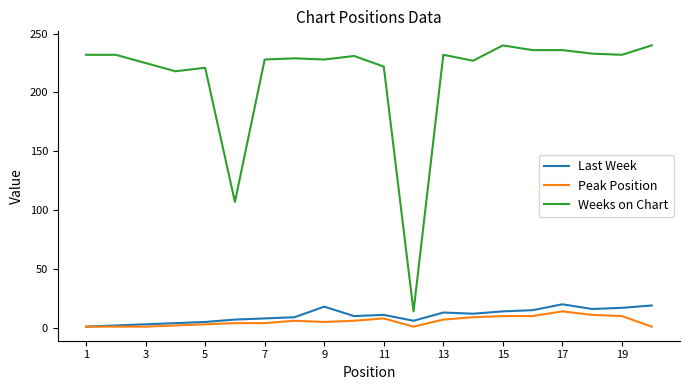

What is the minimum value for Weeks on Chart?

14